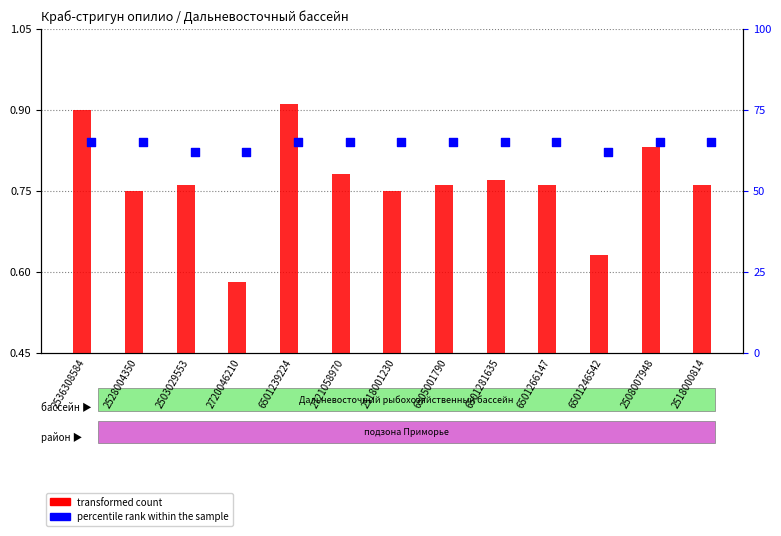

Is the value of transformed count at 6501281635 greater than the value of percentile rank within the sample at 6501266147?

No